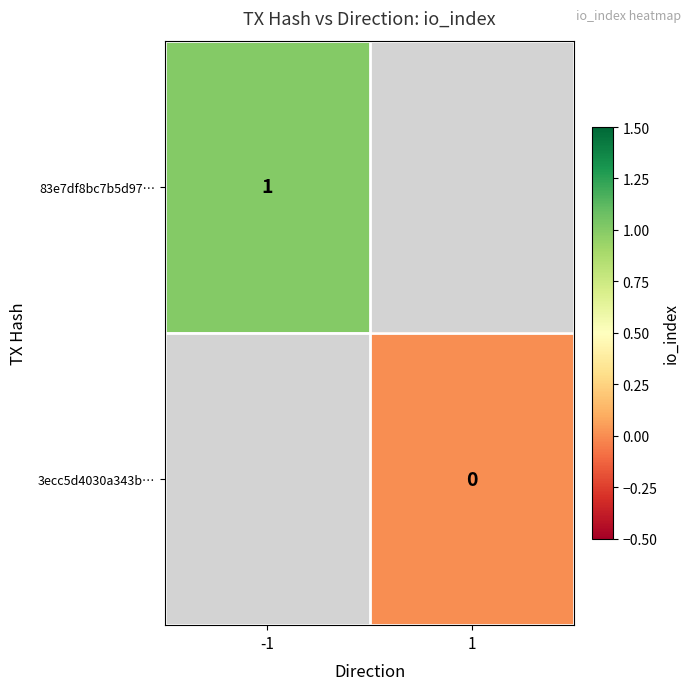

Which has a higher value, 1 or -1?

-1